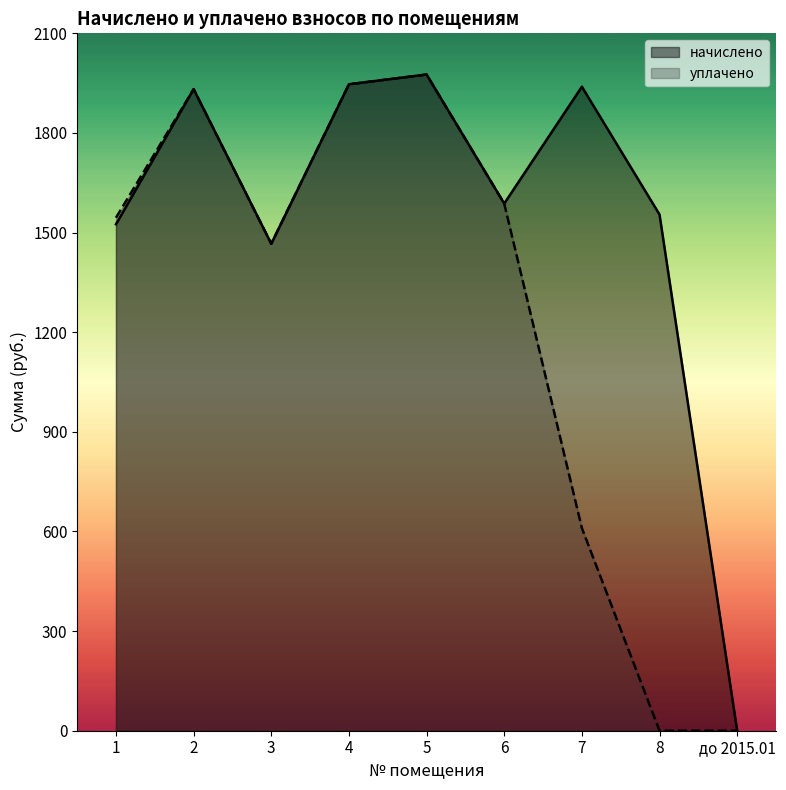

Is the value of уплачено at 1 greater than the value of начислено at 7?

No